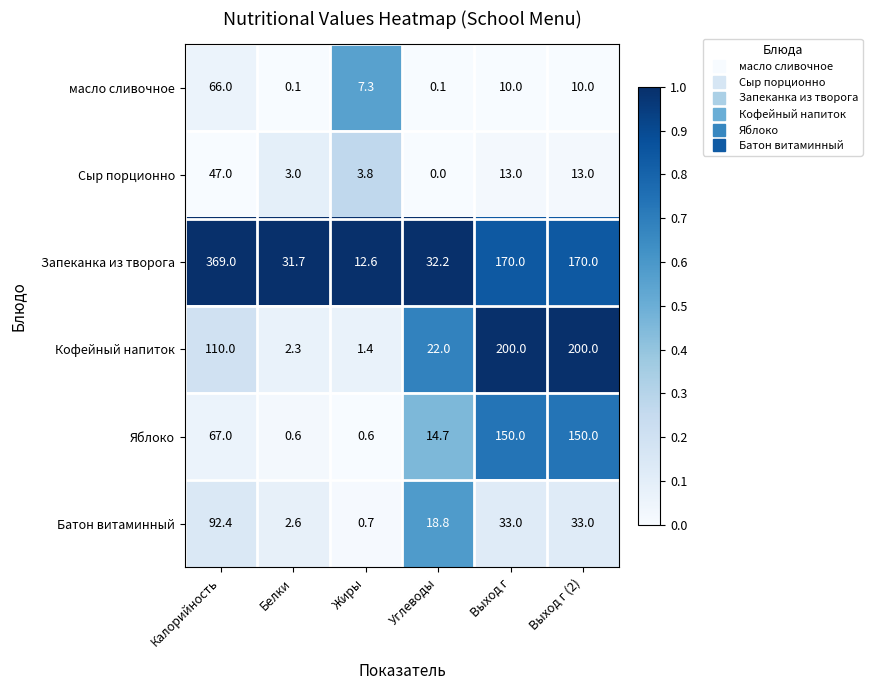

What is the difference between the highest and lowest values at Выход г (2)?

190.0